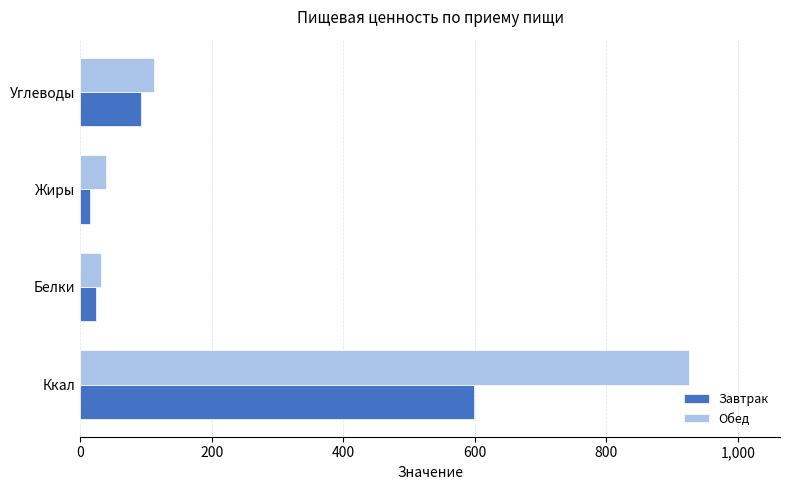

What is the sum of the Обед values at Белки and Углеводы?

144.0